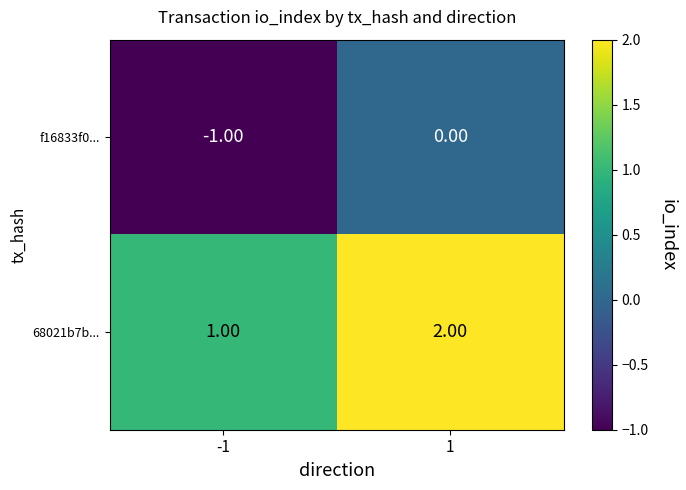

What is the sum of the 68021b7b... values at 1 and -1?

3